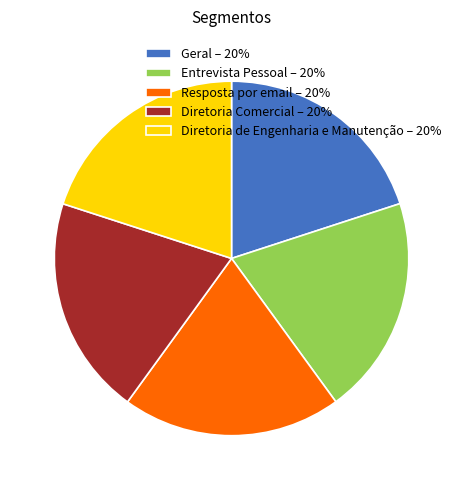

Do Diretoria de Engenharia e Manutenção – 20% and Diretoria Comercial – 20% together represent more than half of the pie?

No